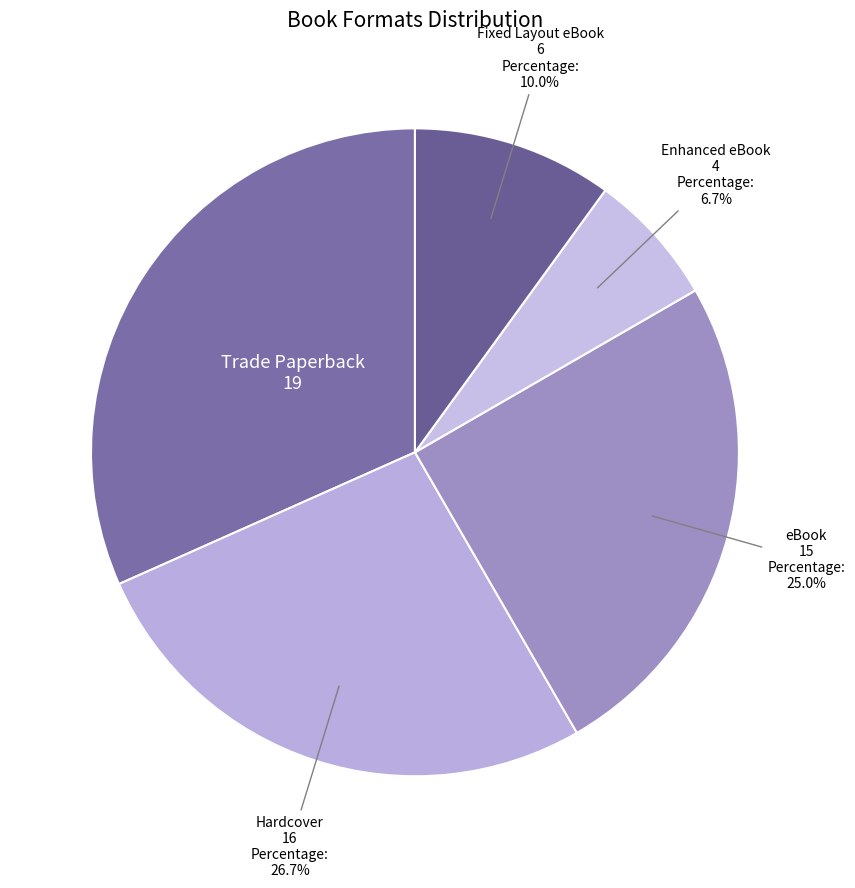

Which category has the biggest portion of the pie?

Trade Paperback